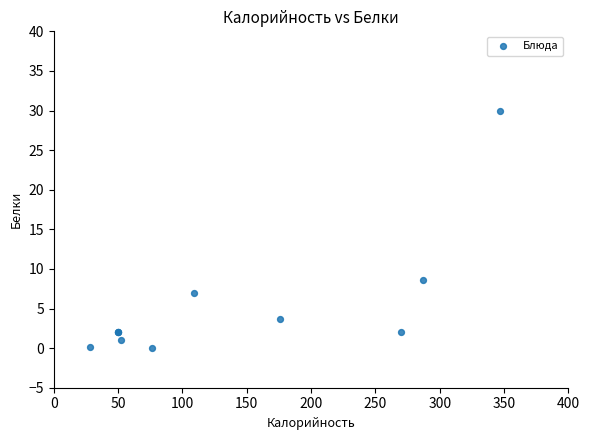

What Y value in the scatter plot is closest to 15?

8.6